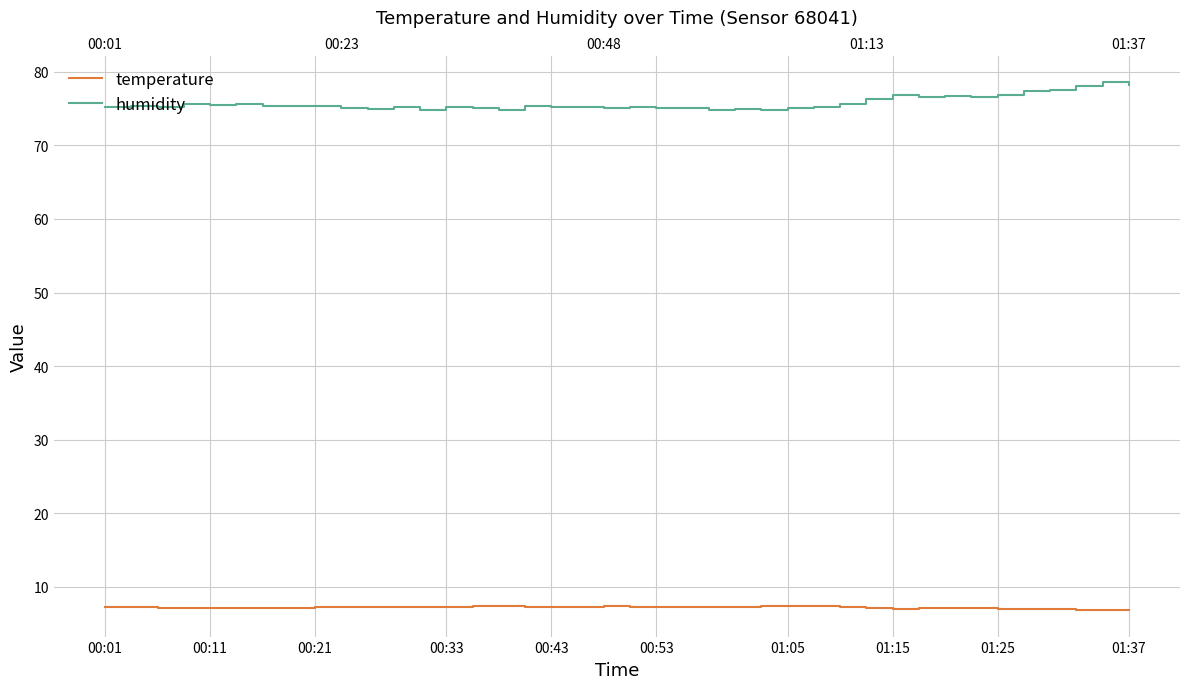

What is the spread (max minus min) of values at 00:33?

68.6